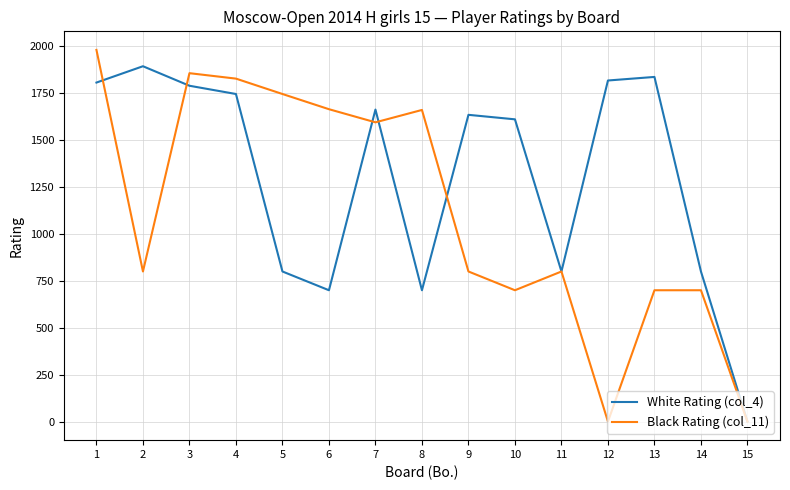

Where is the first local minimum for Black Rating (col_11)?

2